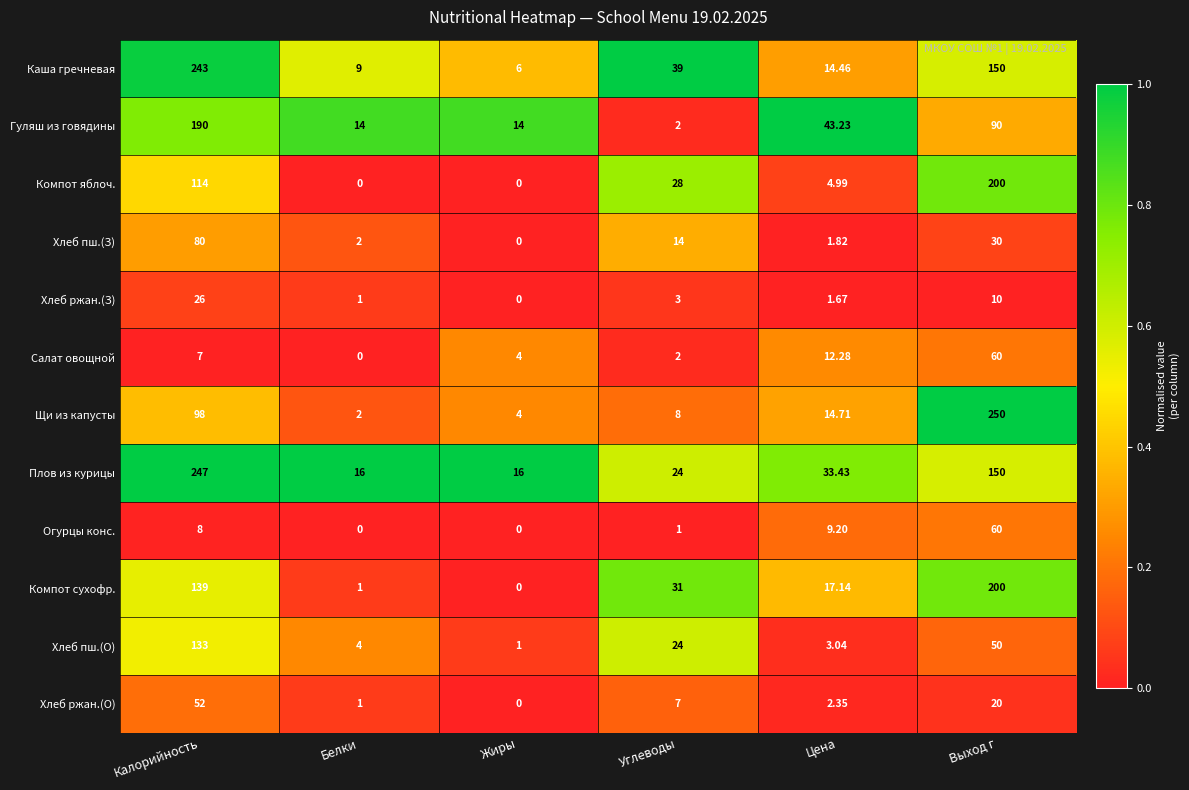

Which series has the largest range (max minus min)?

Щи из капусты